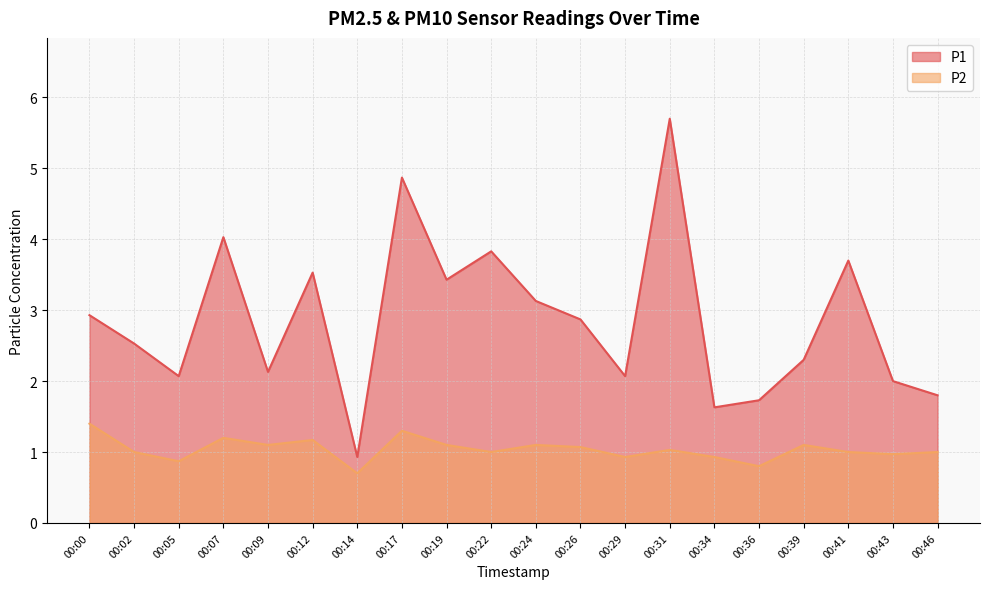

Reading left to right, transcribe all the data shown in this chart.

P1: 2.9	2.5	2.1	4.0	2.1	3.5	0.9	4.9	3.4	3.8	3.1	2.9	2.1	5.7	1.6	1.7	2.3	3.7	2.0	1.8
P2: 1.4	1.0	0.9	1.2	1.1	1.2	0.7	1.3	1.1	1.0	1.1	1.1	0.9	1.0	0.9	0.8	1.1	1.0	1.0	1.0